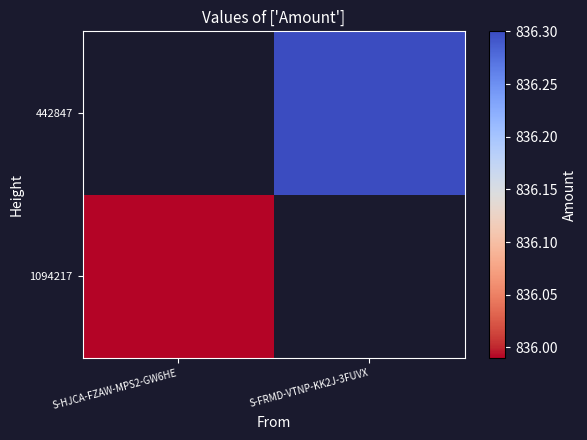

At how many categories does at least one series exceed 836?

1